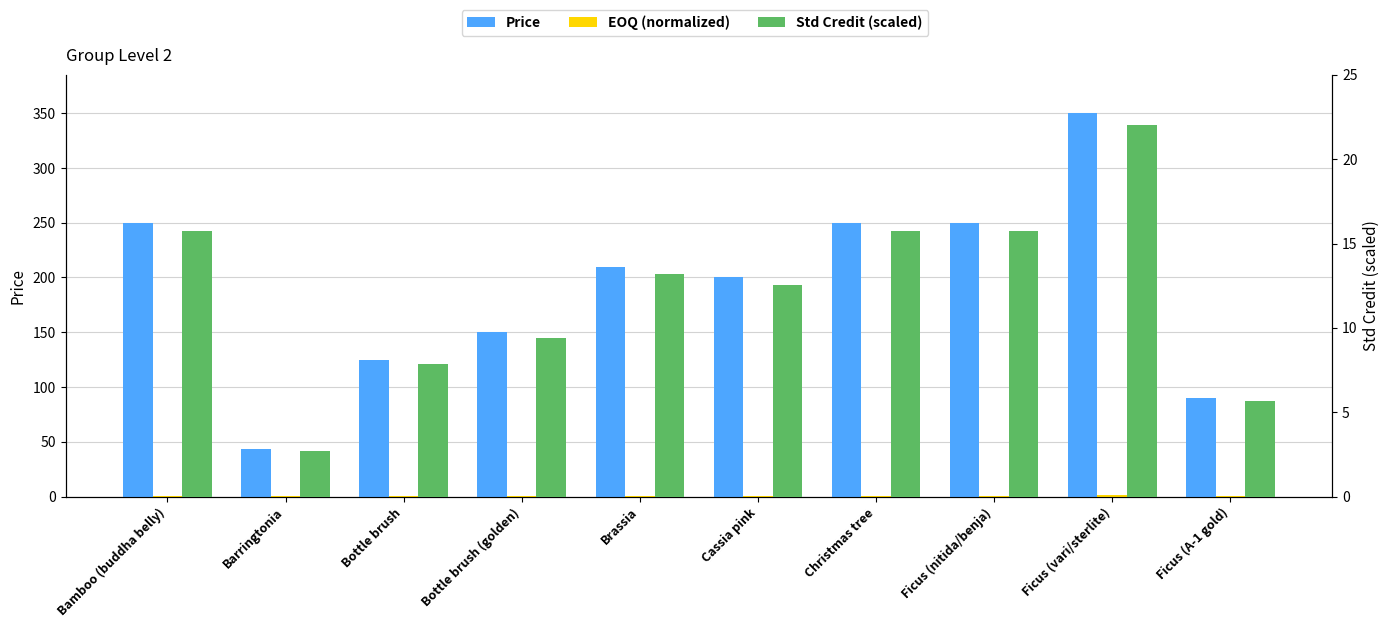

Reading left to right, list all the values displayed in this chart.

Price: Bamboo (buddha belly)=250.0	Barringtonia=43.0	Bottle brush=125.0	Bottle brush (golden)=150.0	Brassia=210.0	Cassia pink=200.0	Christmas tree=250.0	Ficus (nitida/benja)=250.0	Ficus (vari/sterlite)=350.0	Ficus (A-1 gold)=90.0
EOQ (normalized): Bamboo (buddha belly)=0.7	Barringtonia=0.1	Bottle brush=0.4	Bottle brush (golden)=0.4	Brassia=0.6	Cassia pink=0.6	Christmas tree=0.7	Ficus (nitida/benja)=0.7	Ficus (vari/sterlite)=1.0	Ficus (A-1 gold)=0.3
Std Credit (scaled): Bamboo (buddha belly)=15.7	Barringtonia=2.7	Bottle brush=7.9	Bottle brush (golden)=9.4	Brassia=13.2	Cassia pink=12.6	Christmas tree=15.7	Ficus (nitida/benja)=15.7	Ficus (vari/sterlite)=22.0	Ficus (A-1 gold)=5.7